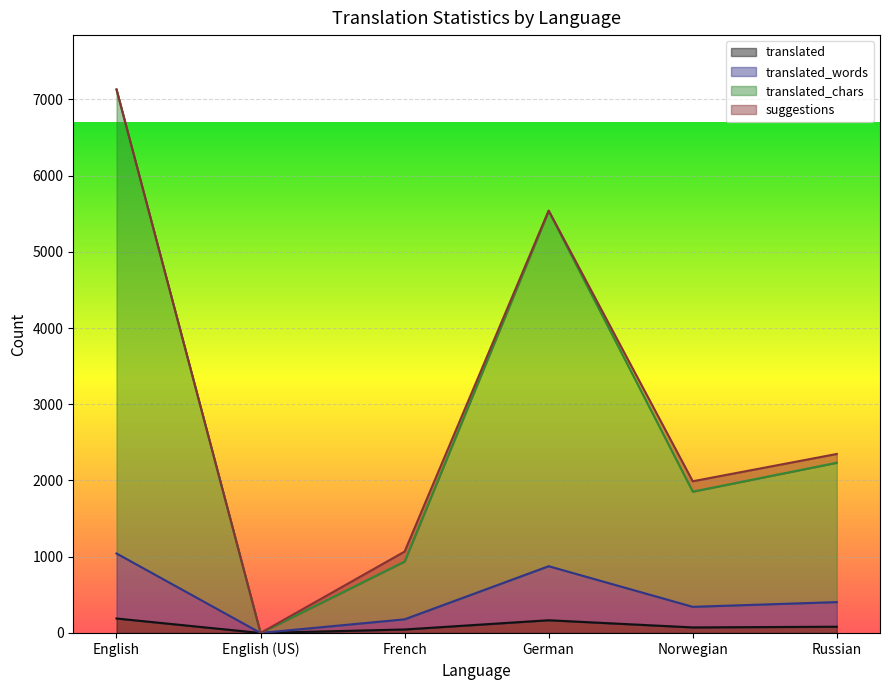

What is the maximum value shown in the chart?

7129